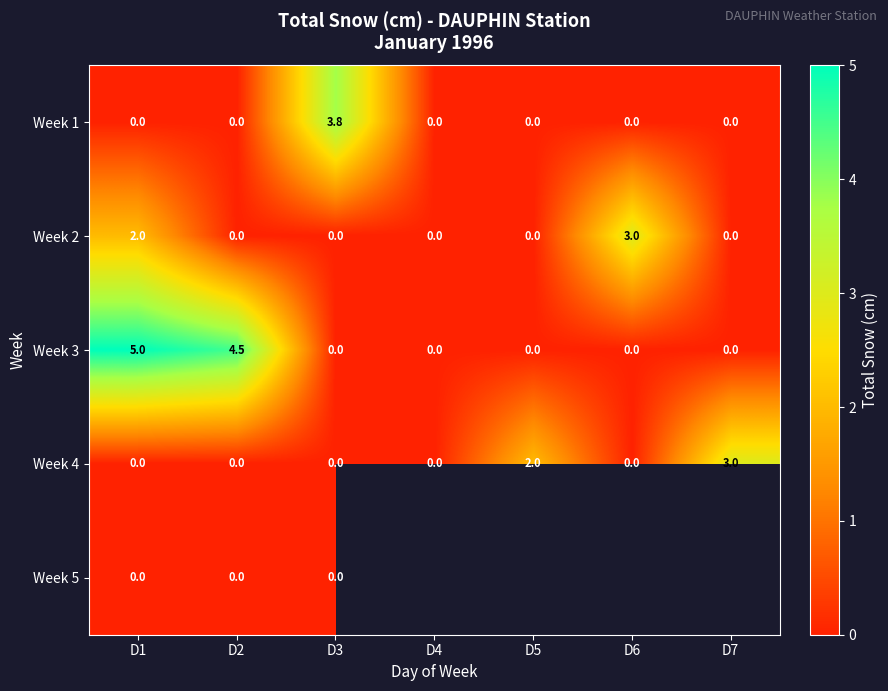

Which category has the highest value in the Week 3 series?

D1